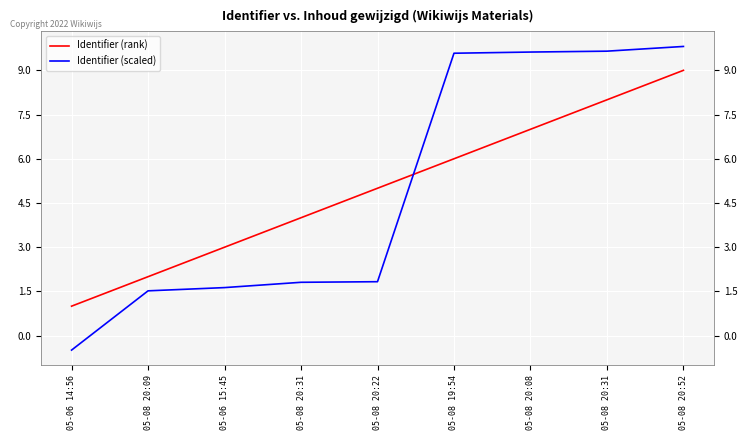

What is the average value of the Identifier (rank) series?

5.0